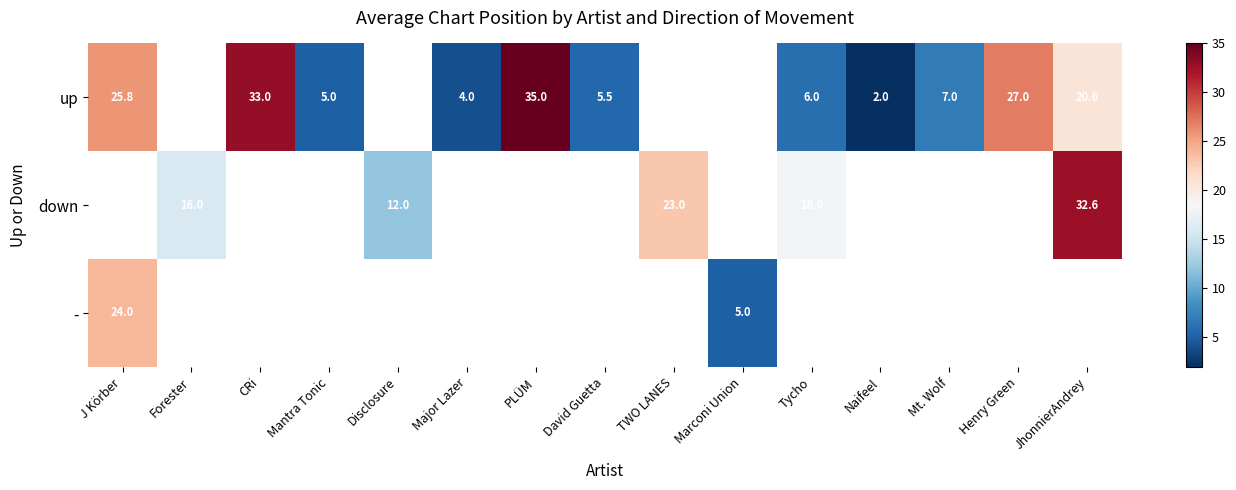

How many series are shown in this chart?

3